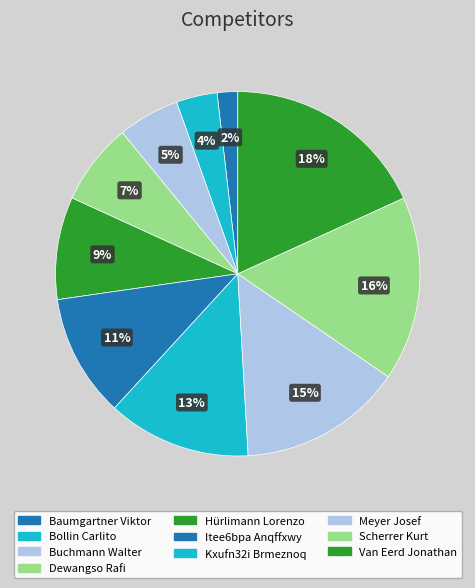

Count the number of slices in the pie.

10